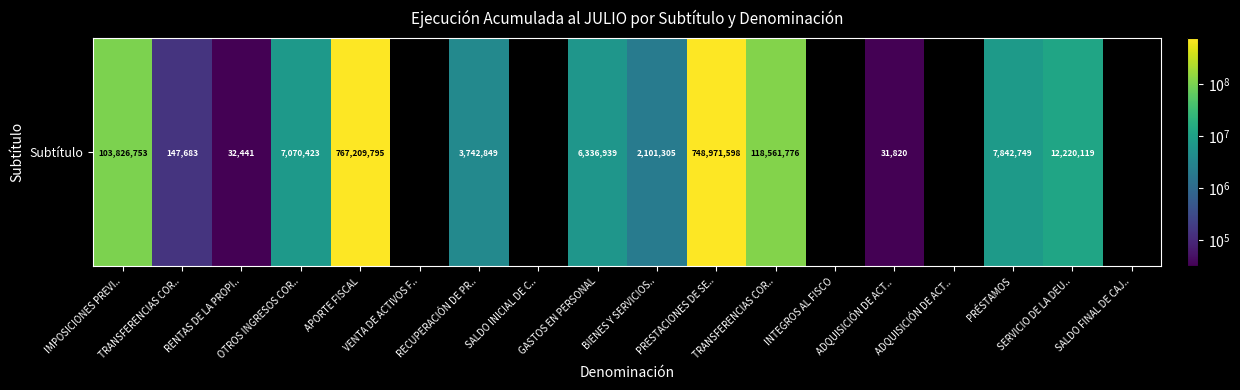

What is the difference between the maximum and second lowest values?

767209795